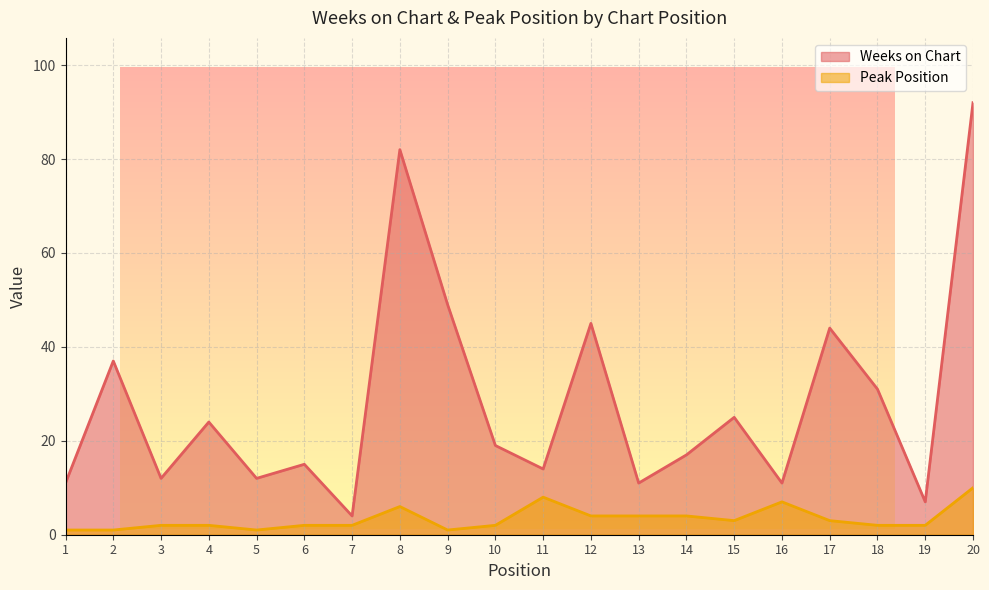

What is the total value across all series at 10?

21